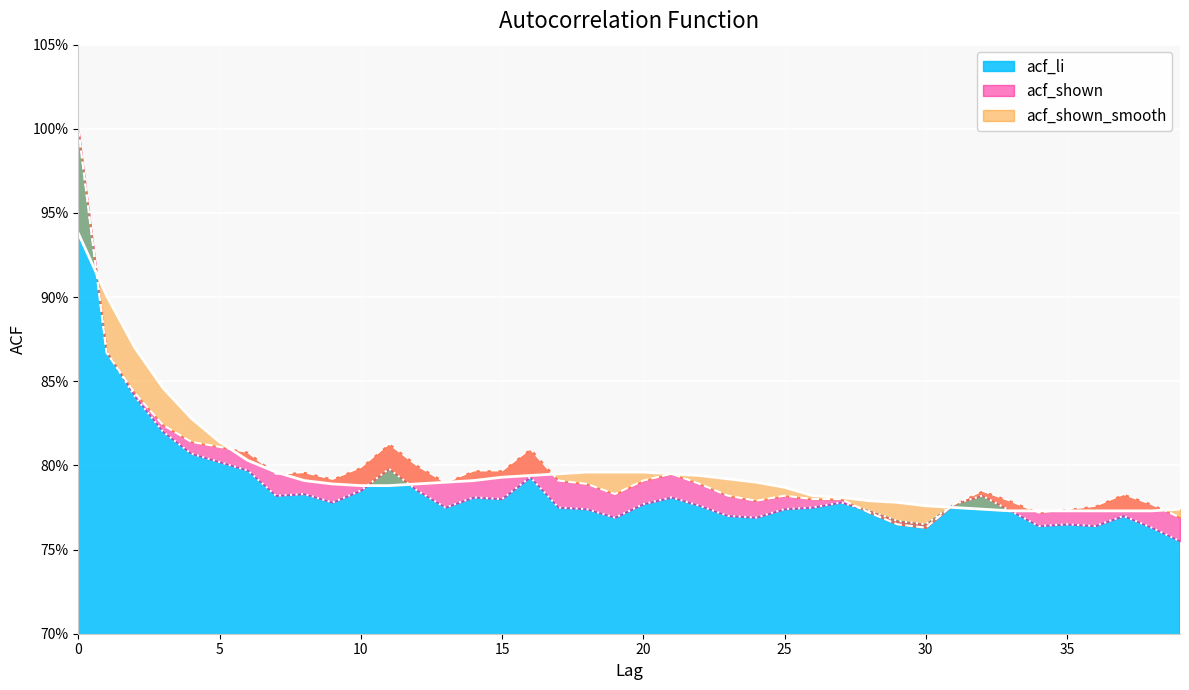

What is the average value of the acf_shown series?

0.8